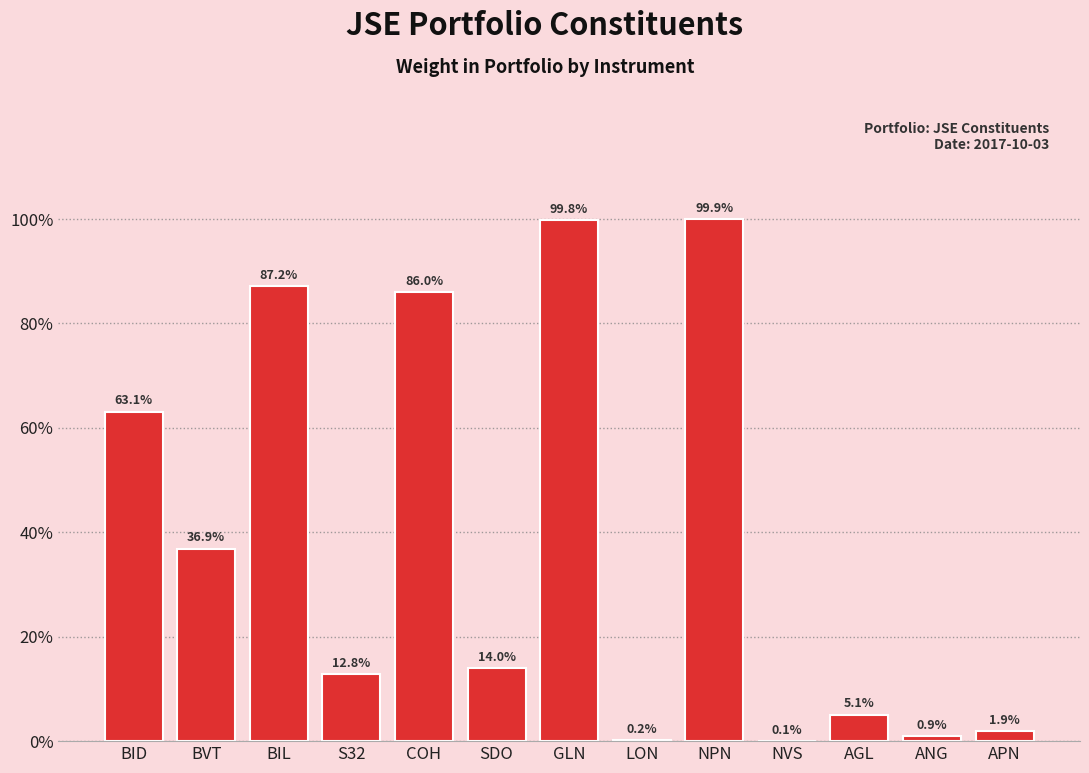

What position from the left is SDO?

6